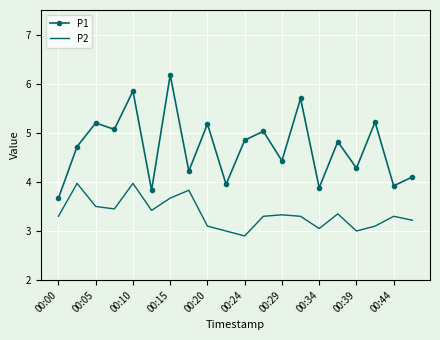

How many series are shown in this chart?

2